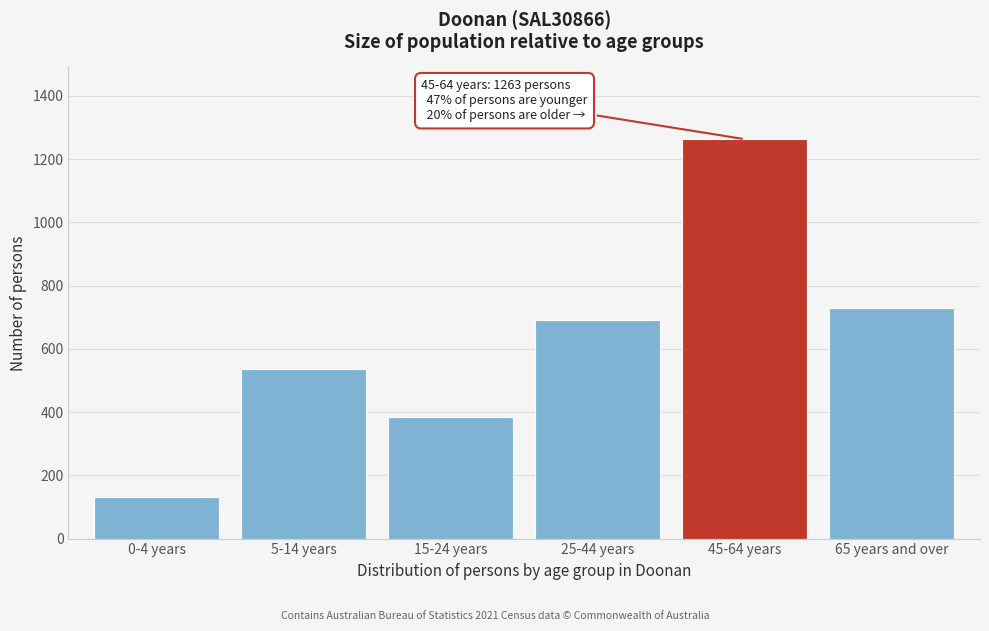

Reading right to left, extract all data points from this chart.

730	1263	690	384	537	131